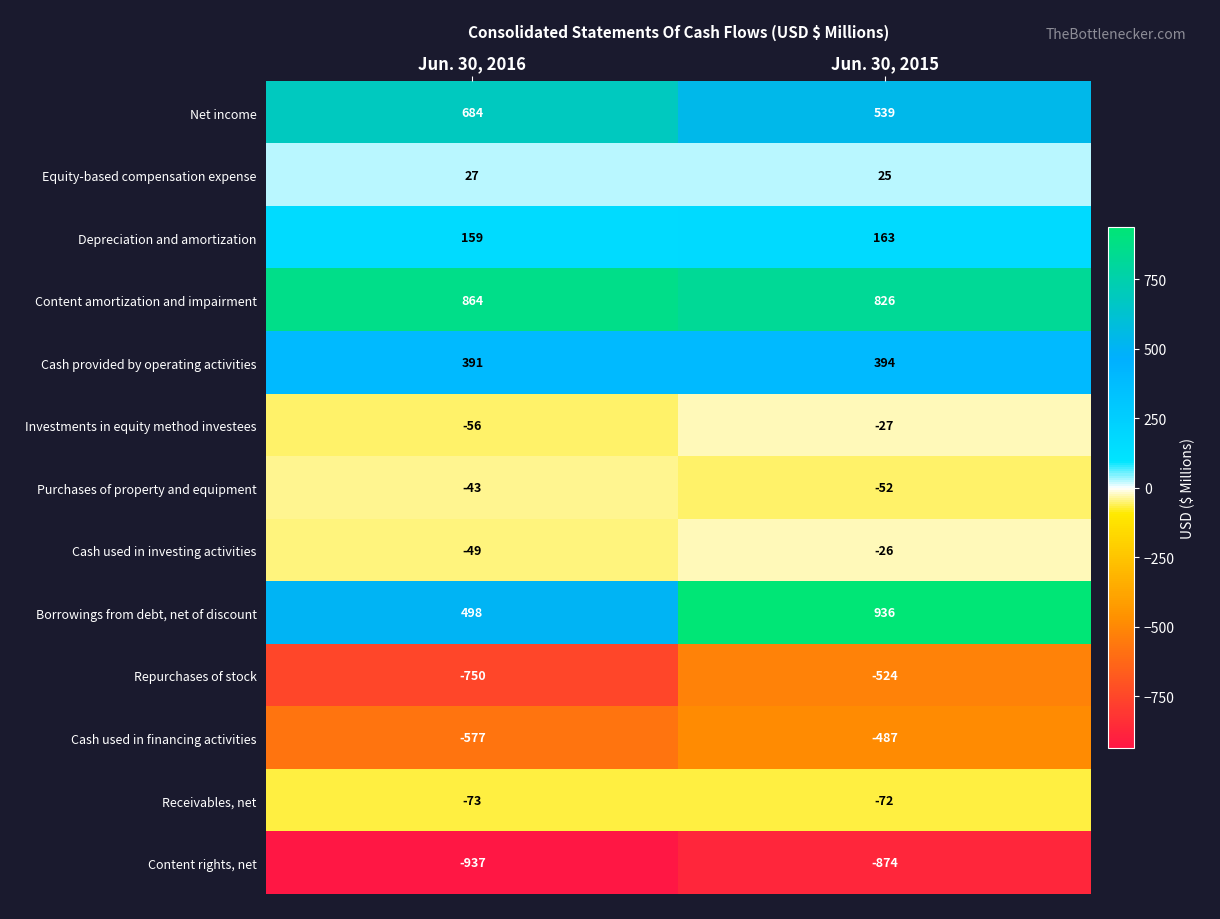

Reading right to left, what are all the values shown in this chart?

Net income: 539	684
Equity-based compensation expense: 25	27
Depreciation and amortization: 163	159
Content amortization and impairment: 826	864
Cash provided by operating activities: 394	391
Investments in equity method investees: -27	-56
Purchases of property and equipment: -52	-43
Cash used in investing activities: -26	-49
Borrowings from debt, net of discount: 936	498
Repurchases of stock: -524	-750
Cash used in financing activities: -487	-577
Receivables, net: -72	-73
Content rights, net: -874	-937